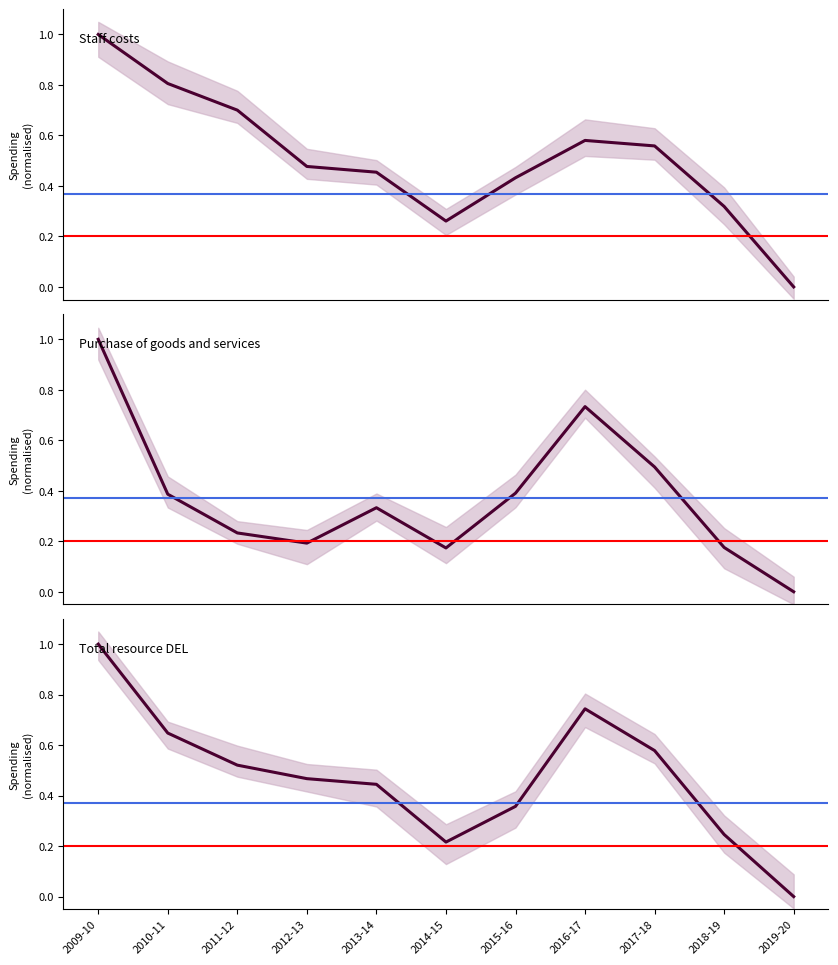

How many interior local valleys does the Purchase of goods and services series have?

2